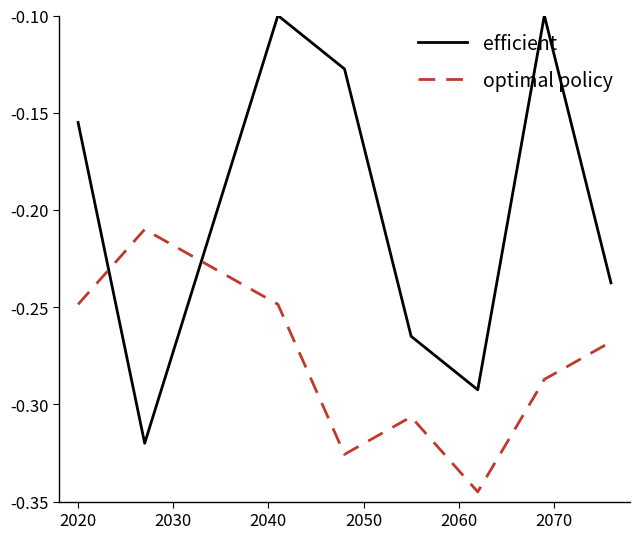

Which series has the largest total across all categories?

efficient